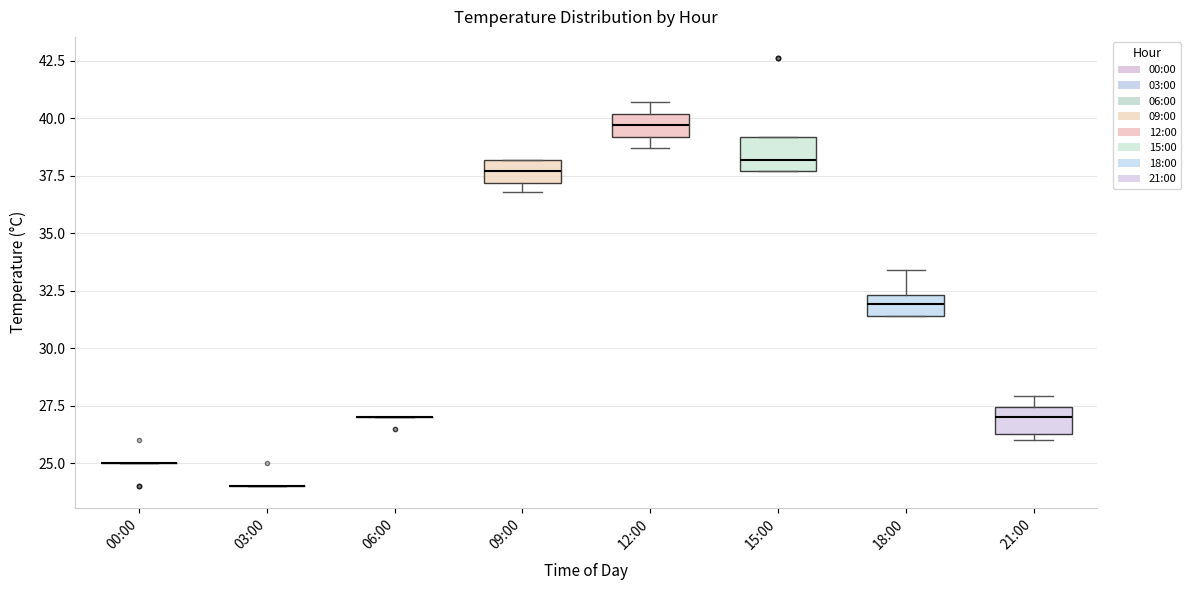

Where does the median line of the box for 18:00 sit on the y-axis? The values are not printed on the chart, so give them approximately, as read against the axis.

32.0